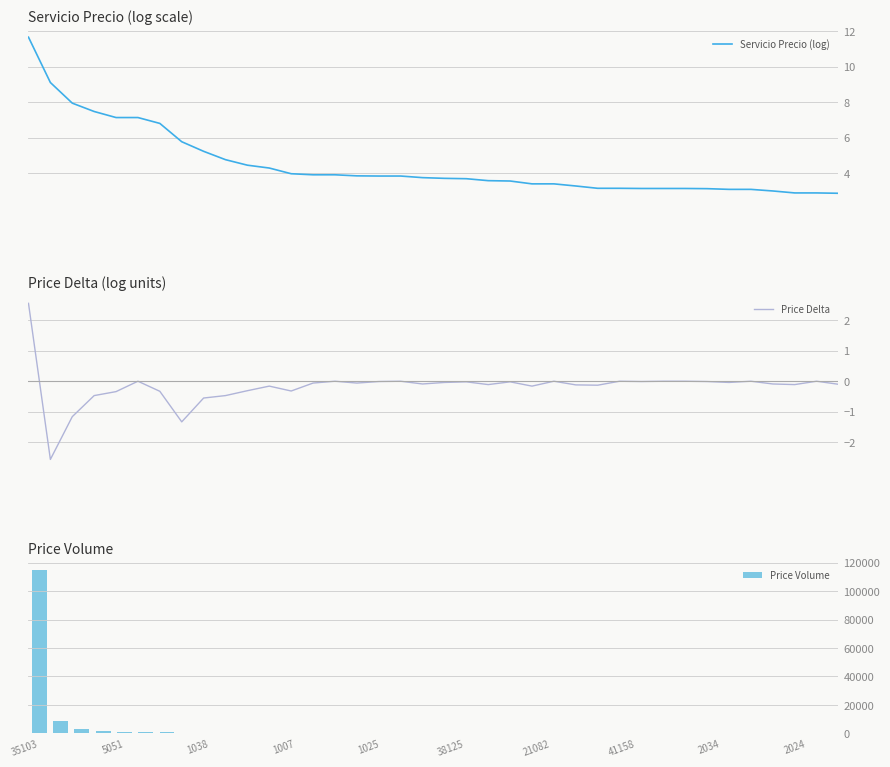

How many groups of bars are there?

38